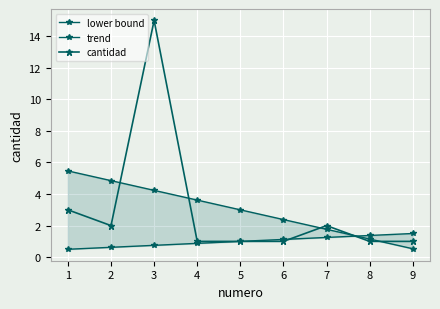

Which series has the largest range (max minus min)?

cantidad